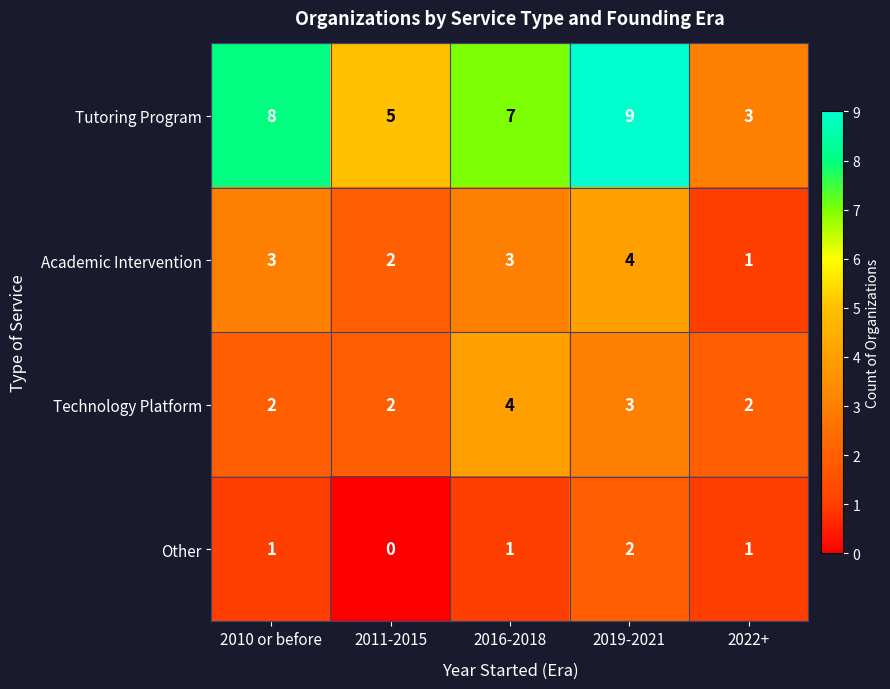

Which series changed the most between 2016-2018 and 2022+?

Tutoring Program